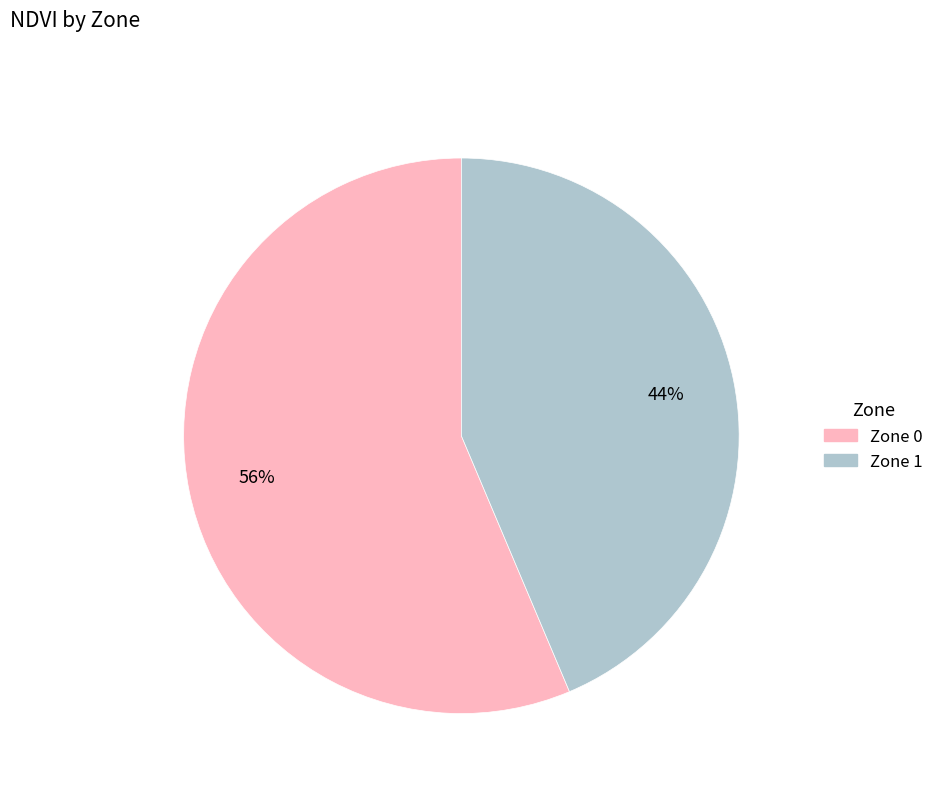

Do Zone 1 and Zone 0 together represent more than half of the pie?

Yes